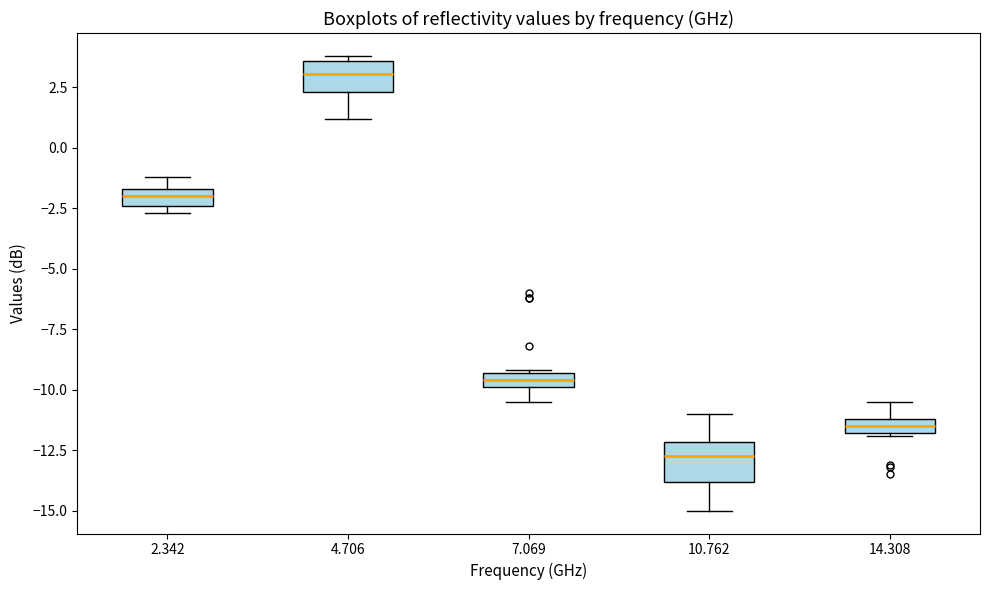

Which box's median line is the highest?

4.706